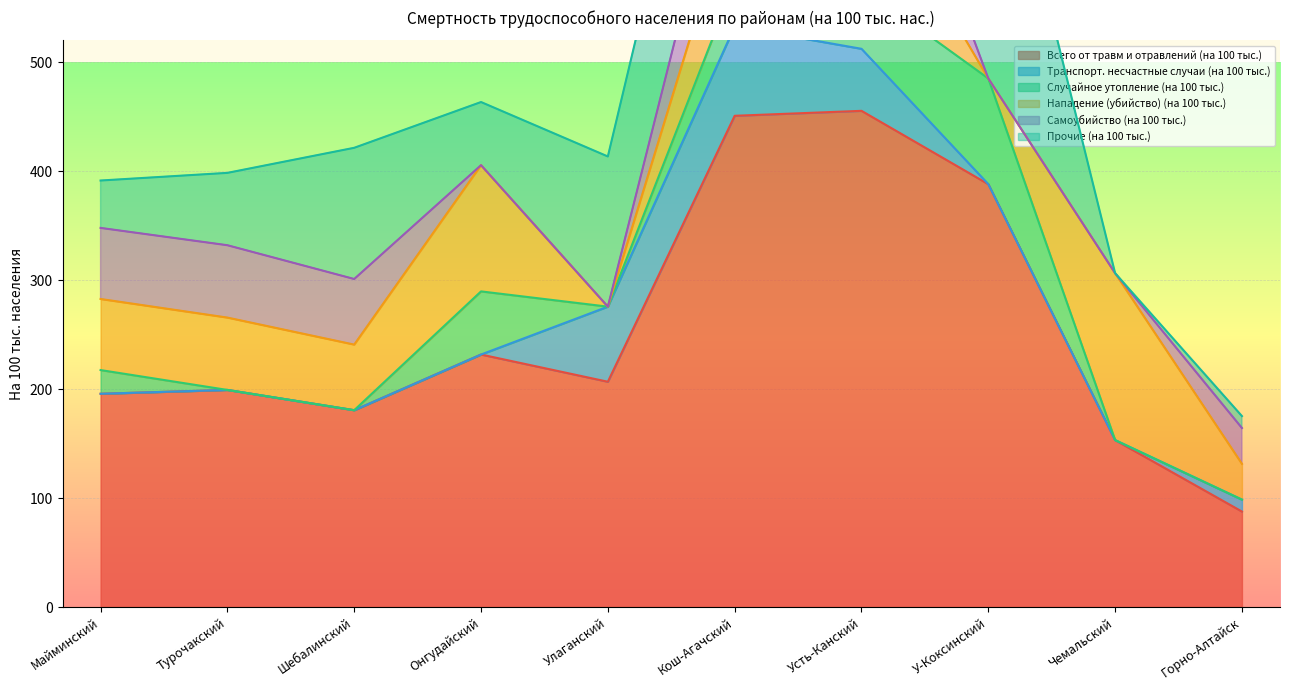

Is it true that Транспорт. несчастные случаи (на 100 тыс.) equals 0.0 at 1. Майминский?

True